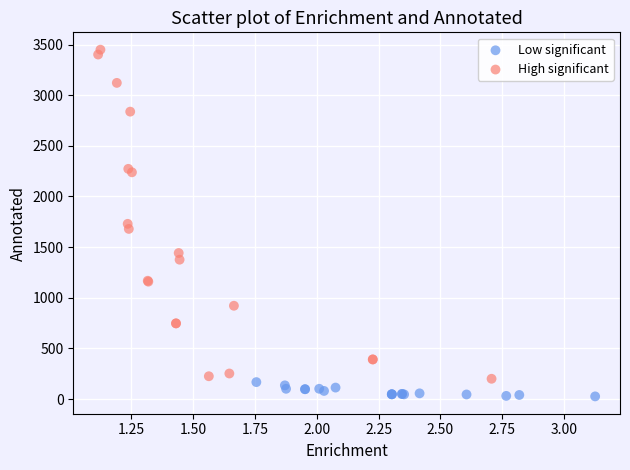

Which series contains the highest Y value?

High significant